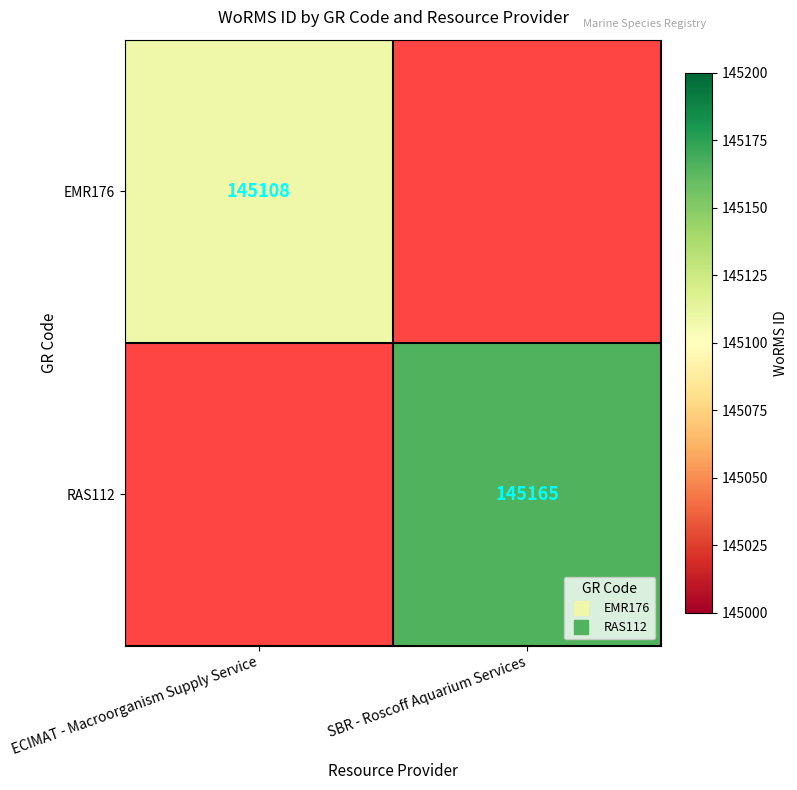

What is the minimum value for EMR176?

145108.0